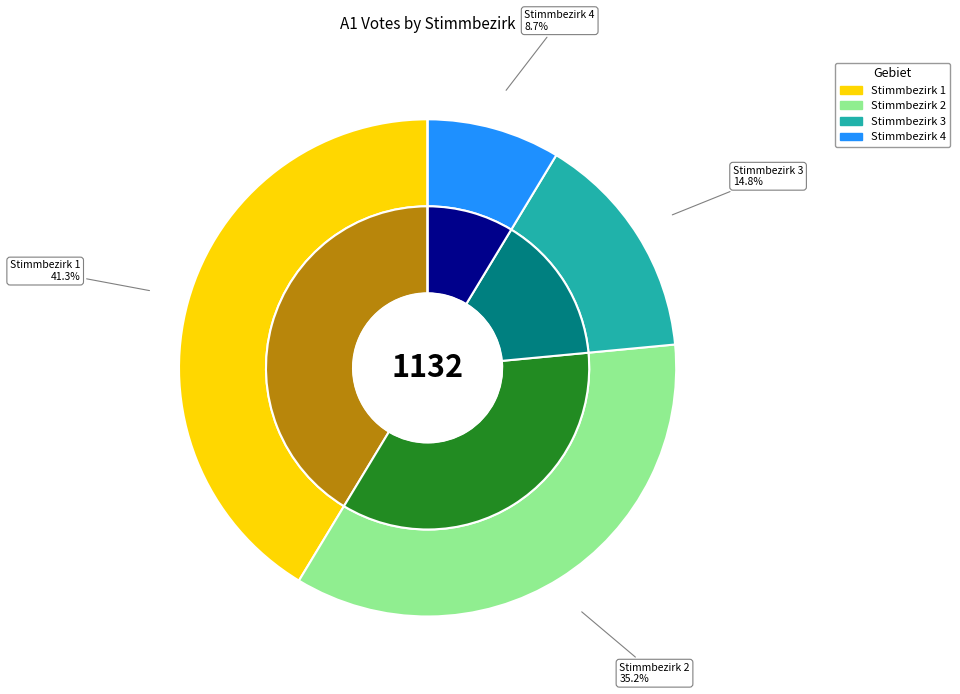

Is there a majority slice in this chart?

No